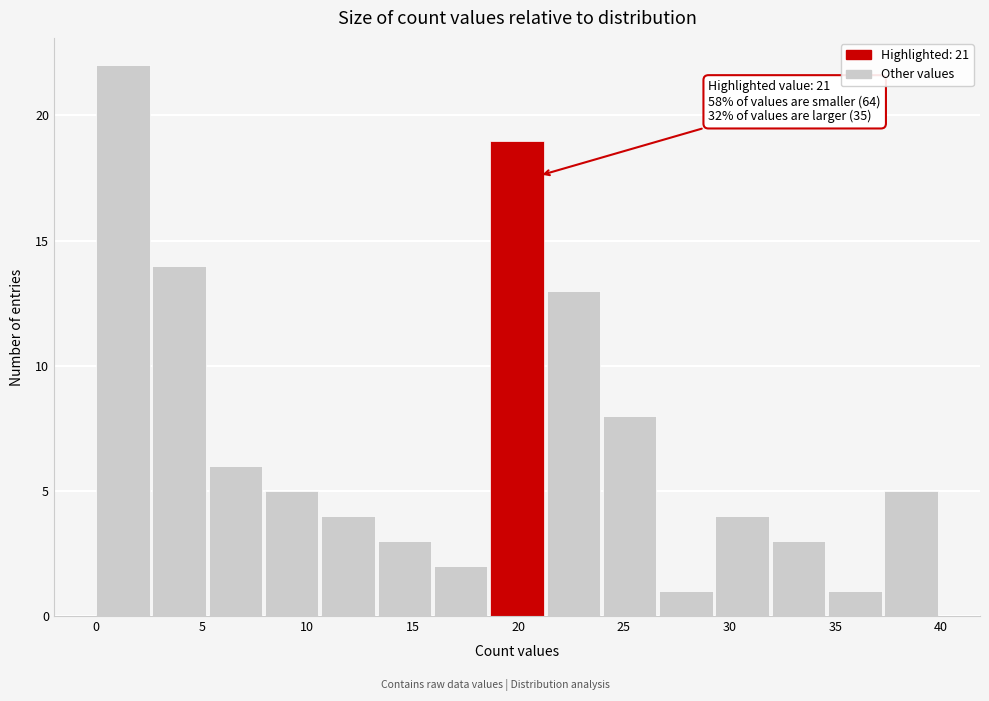

Over which range of the x-axis is the bar tallest?

0.0 to 2.5